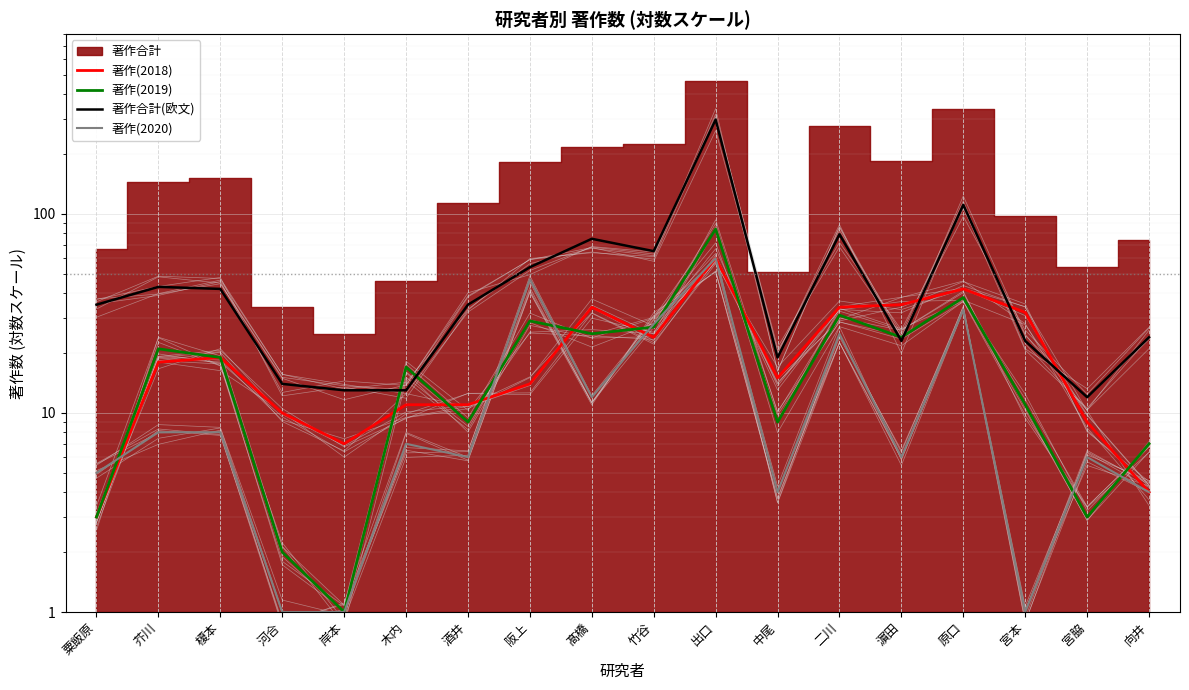

What is the difference between the 著作(2020) values at 宮脇 and 中尾?

2